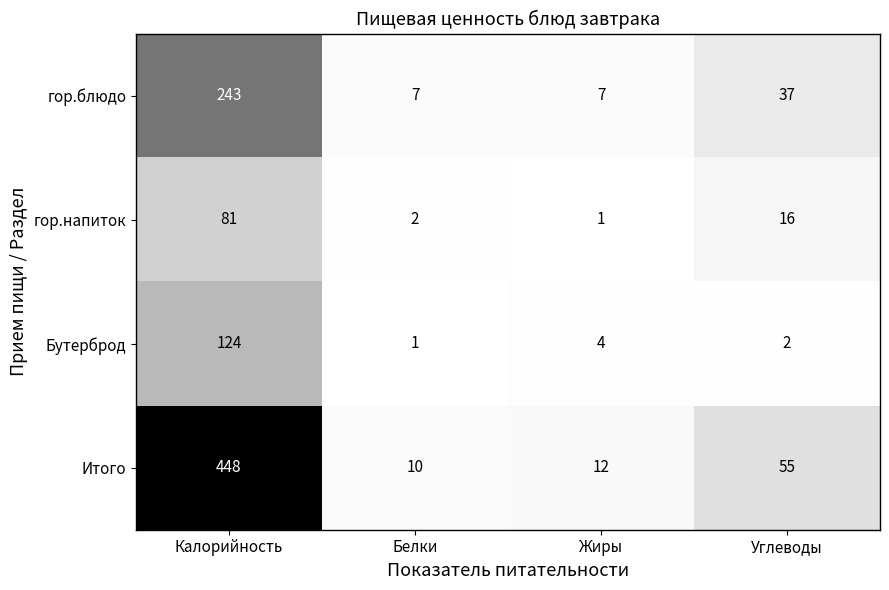

How many categories are shown in the chart?

4